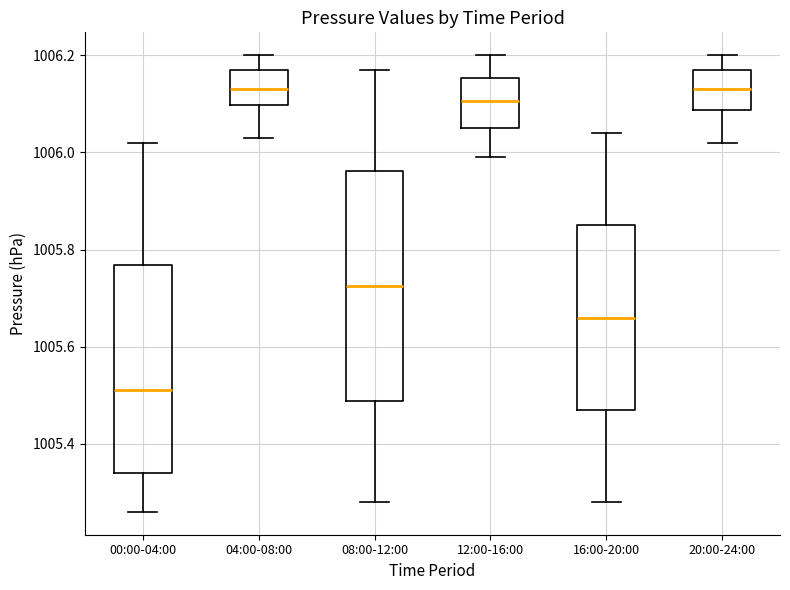

Which box is the tallest, from its lower edge to its upper edge?

08:00-12:00